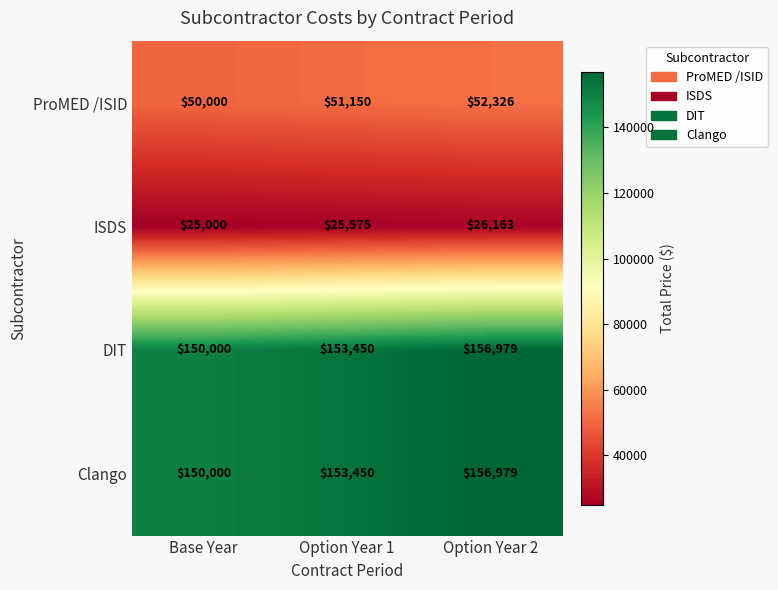

What is the total value across all series at Option Year 1?

383625